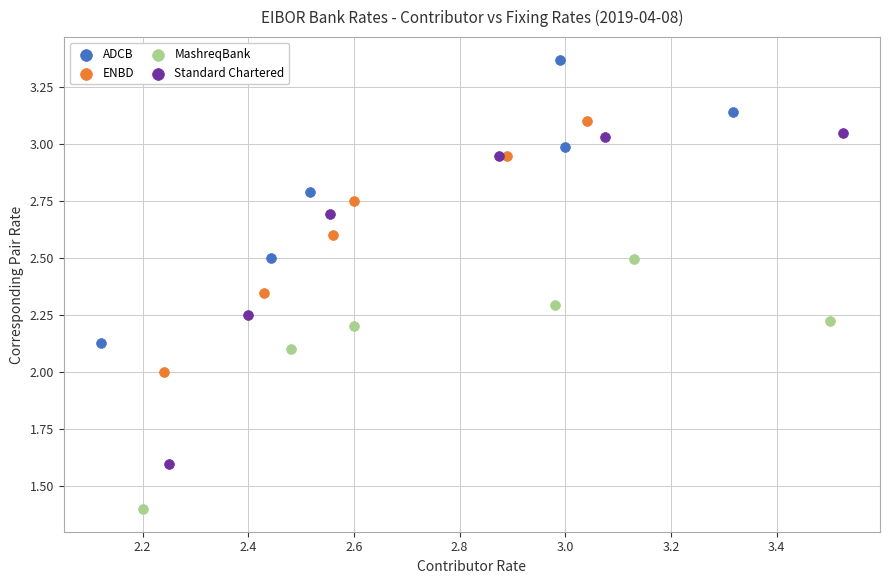

Which series reaches the maximum Y coordinate?

ADCB